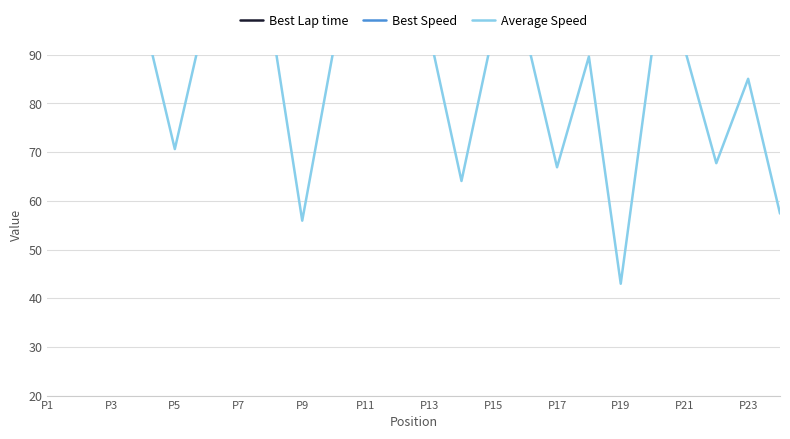

How many data points in Average Speed are above 94?

12